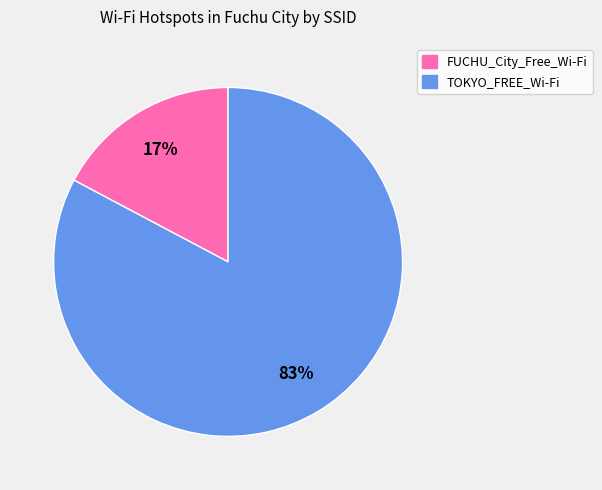

To the nearest percent, what percentage of the pie is TOKYO_FREE_Wi-Fi?

83%